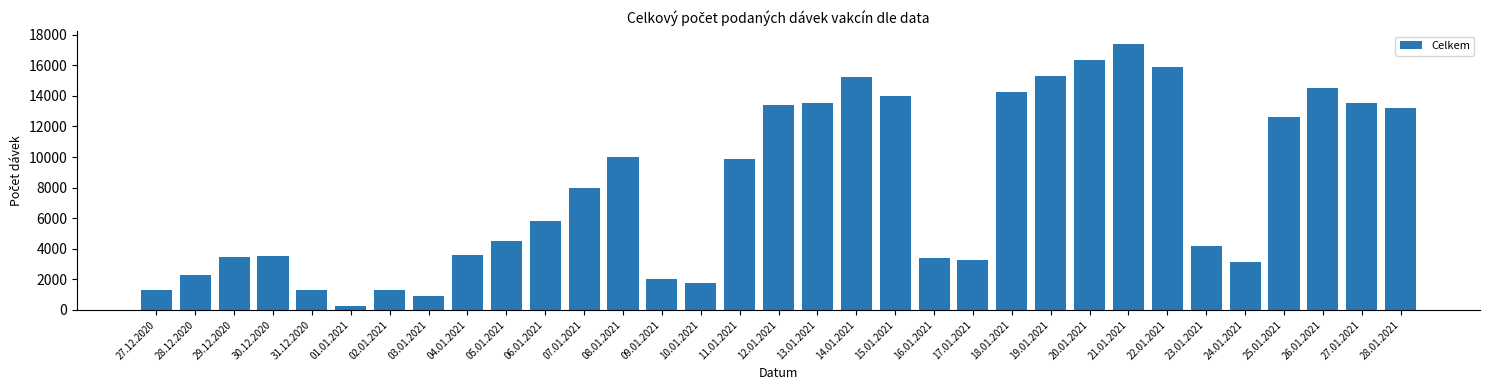

Between 08.01.2021 and 13.01.2021, which is larger?

13.01.2021